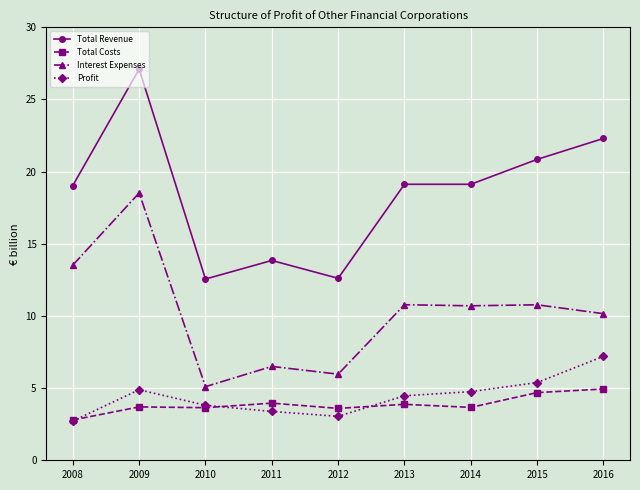

The Interest Expenses series shows 10.8 at 2013. True or false?

True